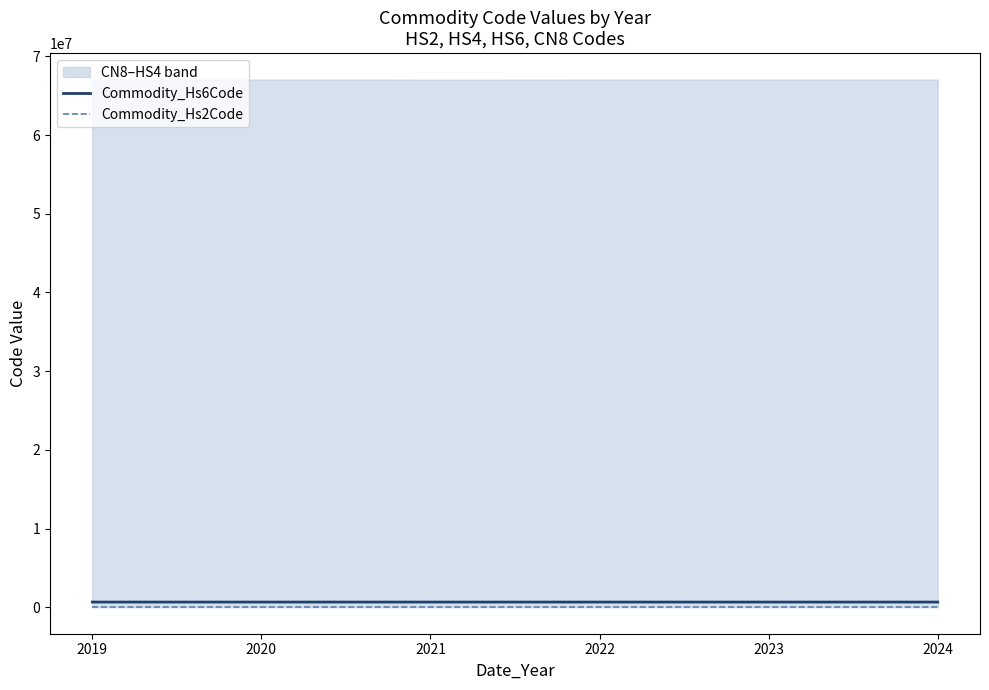

What is the spread (max minus min) of values at 2021?

670143